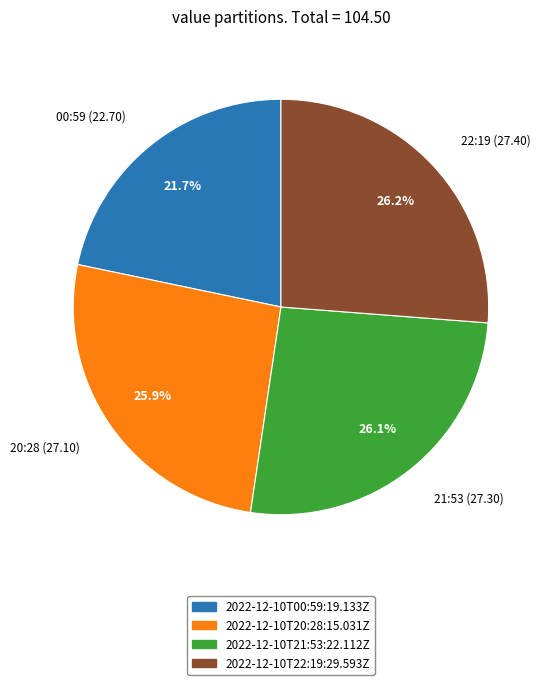

What is the smallest slice in the pie chart?

2022-12-10T00:59:19.133Z